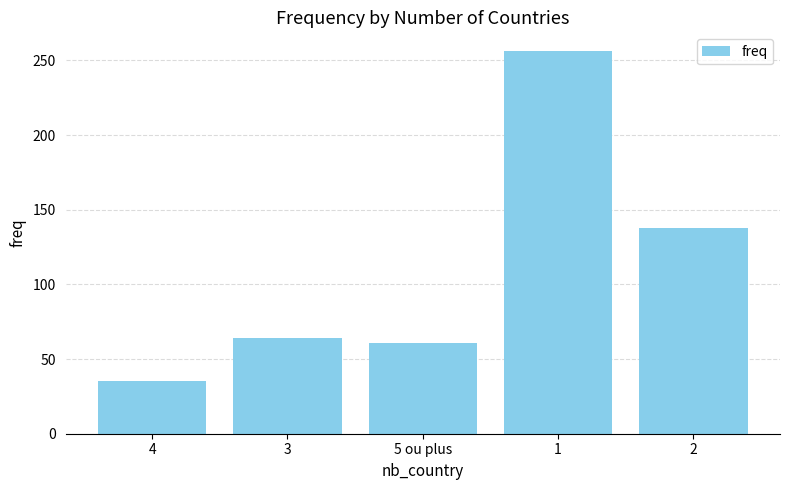

What position from the left is 2?

5